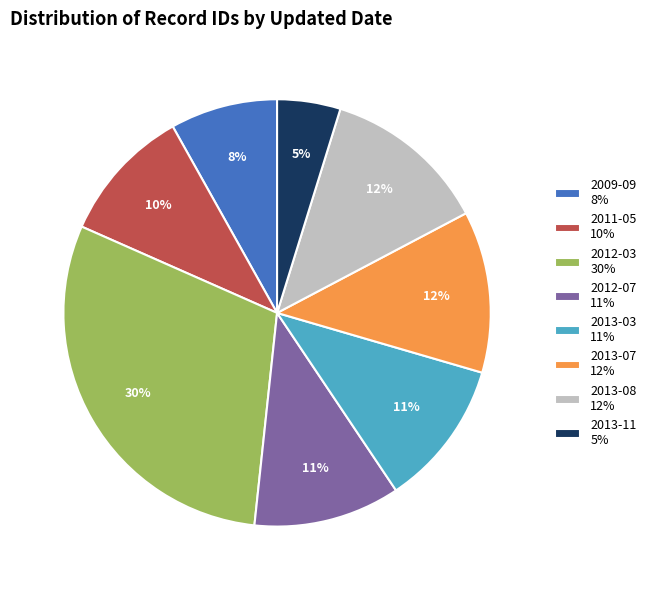

To the nearest percent, what portion does 2012-03 30% represent?

30%